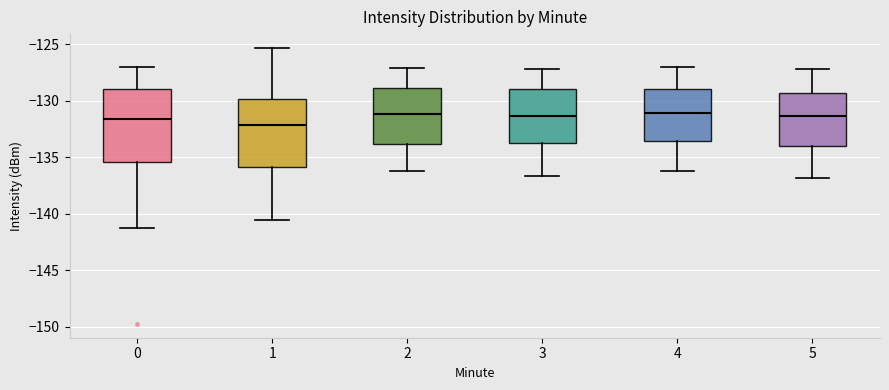

Where is the lower edge of the box at x = 2 on the y-axis? The values are not printed on the chart, so give them approximately, as read against the axis.

-134.0